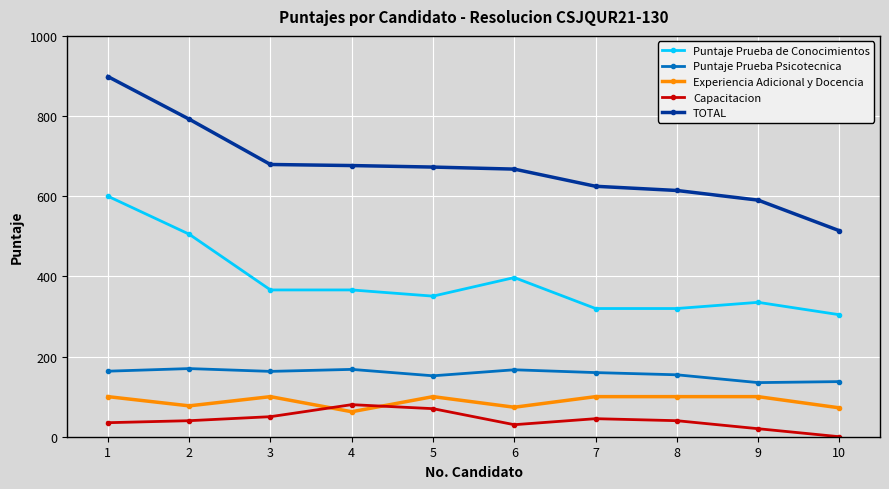

Where does the TOTAL series first go above 672?

1